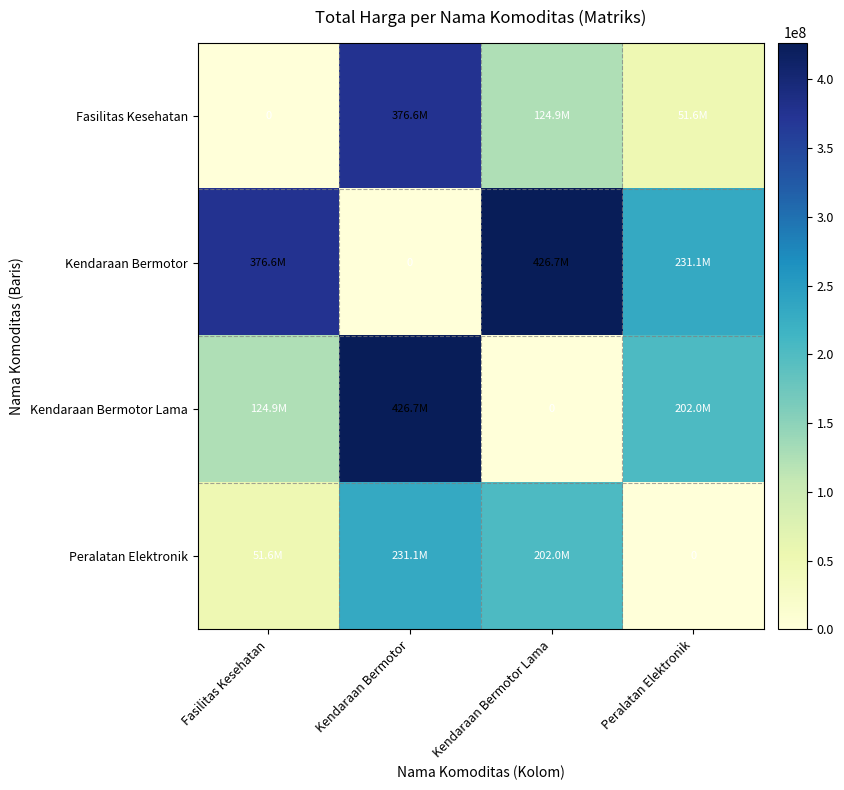

The value of Kendaraan Bermotor Lama at Kendaraan Bermotor is 637829942. True or false?

False